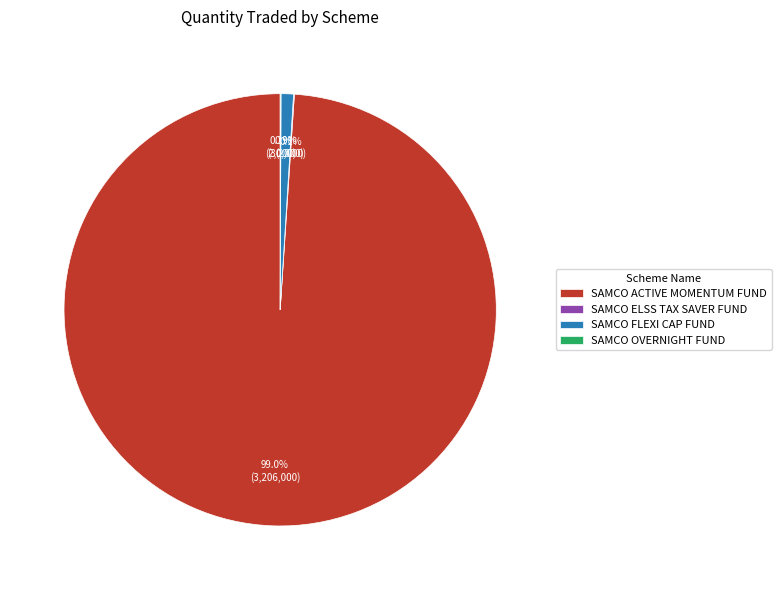

Which category has the biggest portion of the pie?

SAMCO ACTIVE MOMENTUM FUND